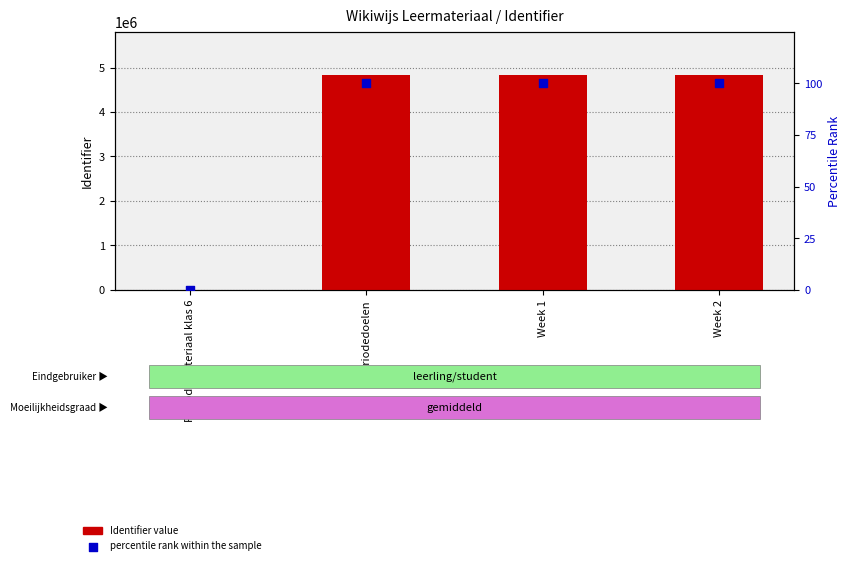

What is the total value across all series at Periodedoelen?

4836413